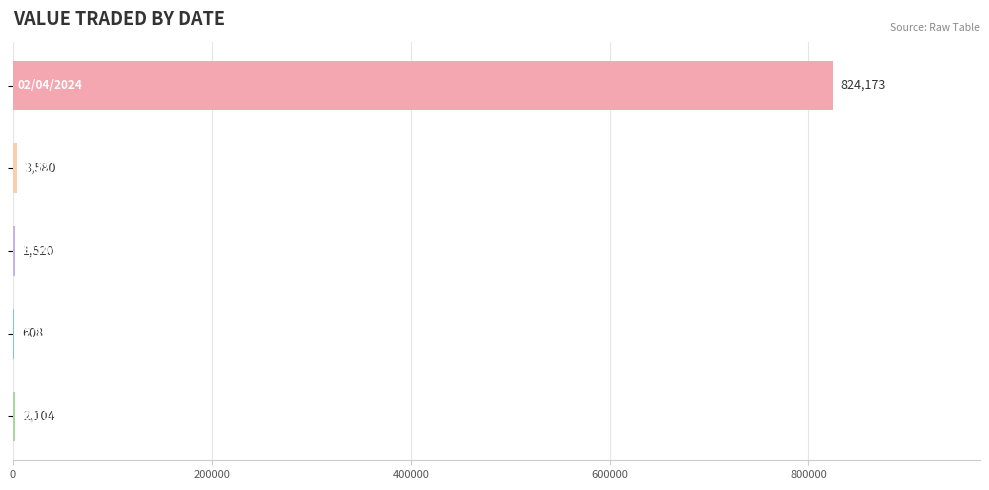

What is the maximum value shown in the chart?

824173